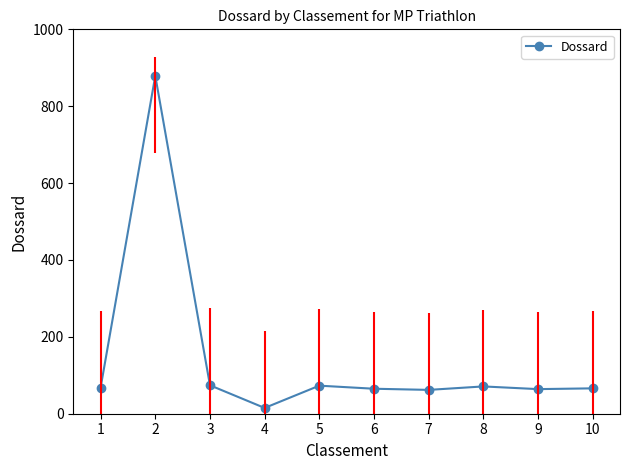

What is the sum of all values?

1437